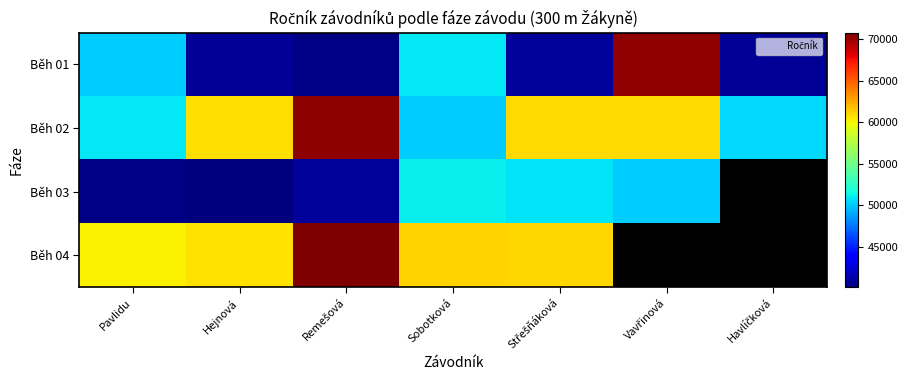

At which label does Běh 01 first exceed 40925?

Pavlidu